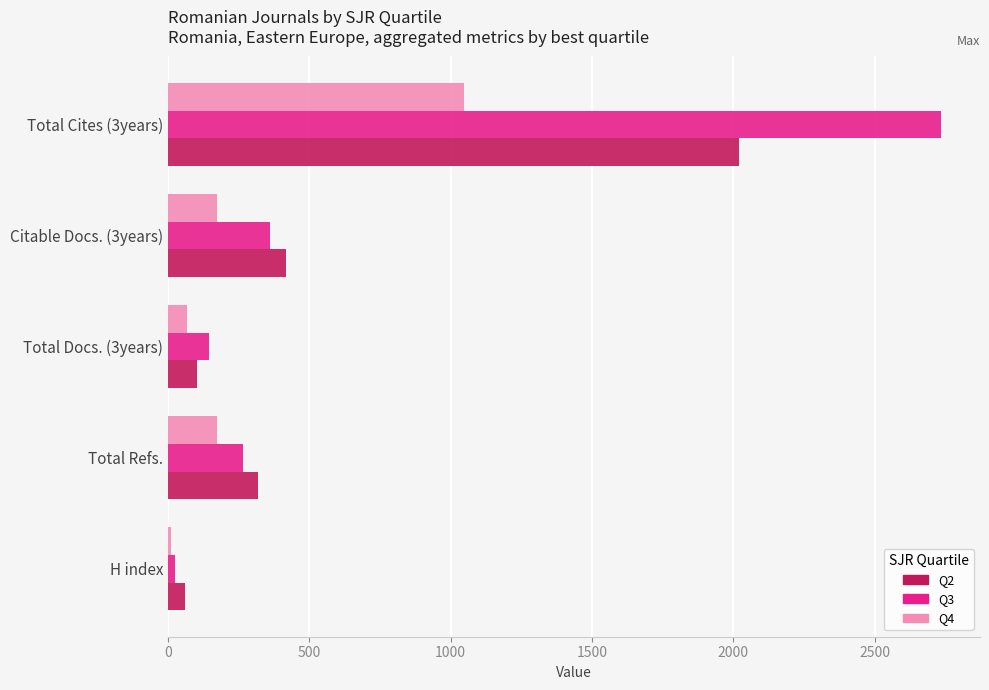

What is the difference between the second highest and minimum values in the Q4 series?

163